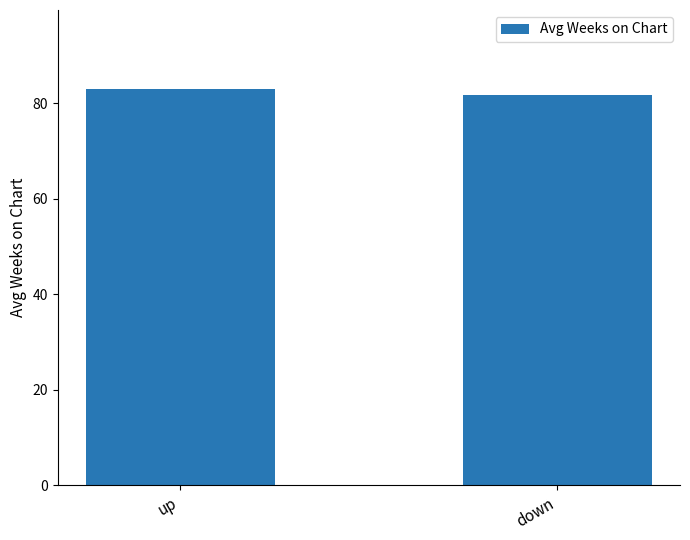

What is the ratio of the value at down to the value at up?

1.0